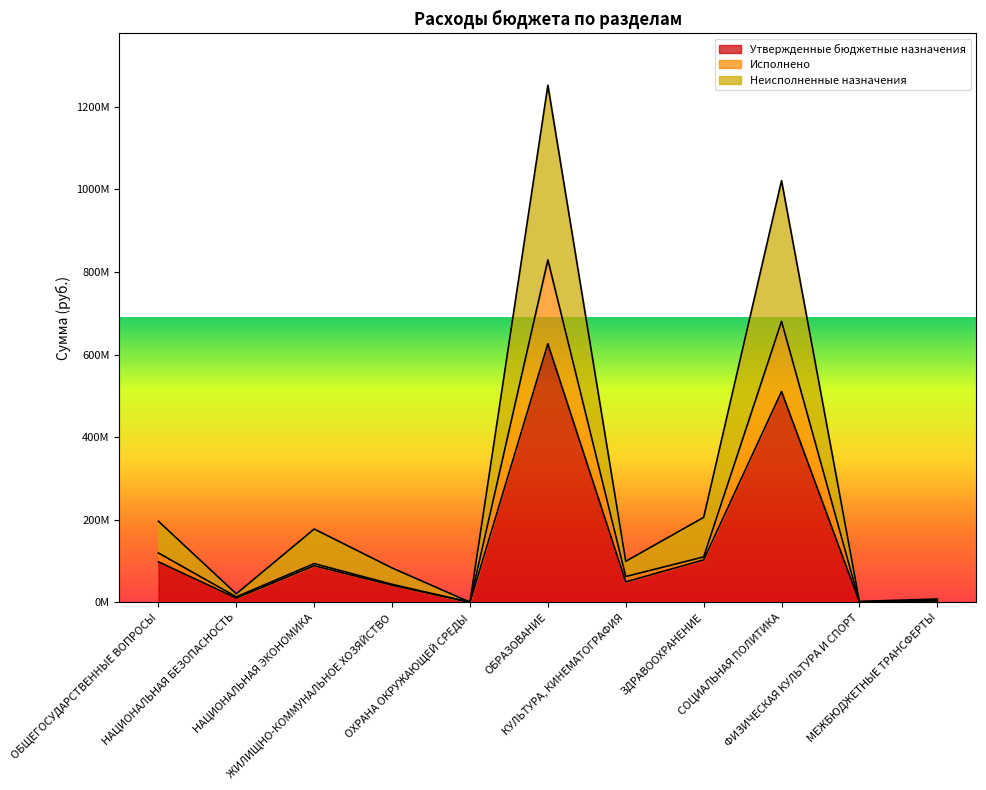

What are all the series names shown in the legend?

Утвержденные бюджетные назначения, Исполнено, Неисполненные назначения